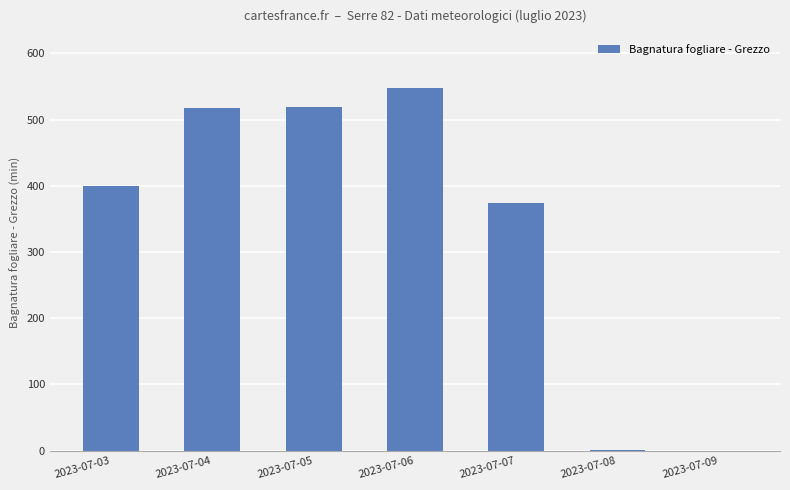

Is it true that the value at 2023-07-04 is 517.7?

True